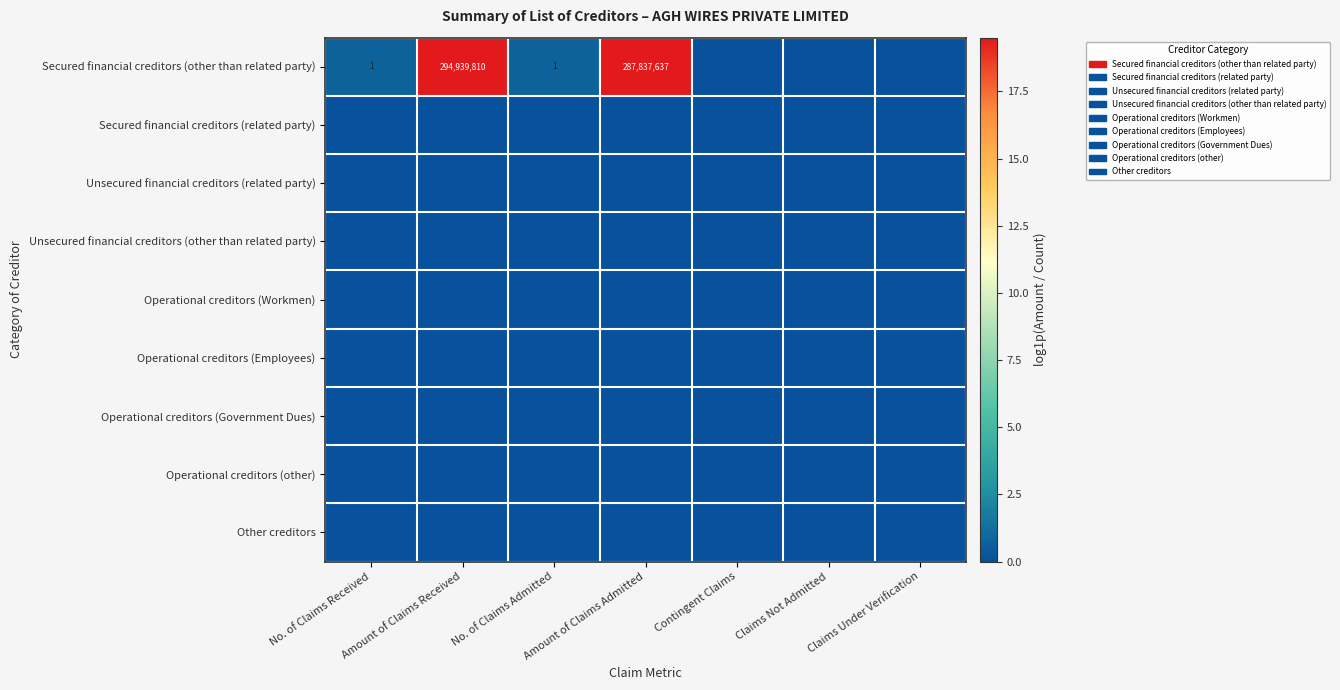

What is the sum of the Secured financial creditors (other than related party) values at No. of Claims Admitted and Amount of Claims Admitted?

287837638